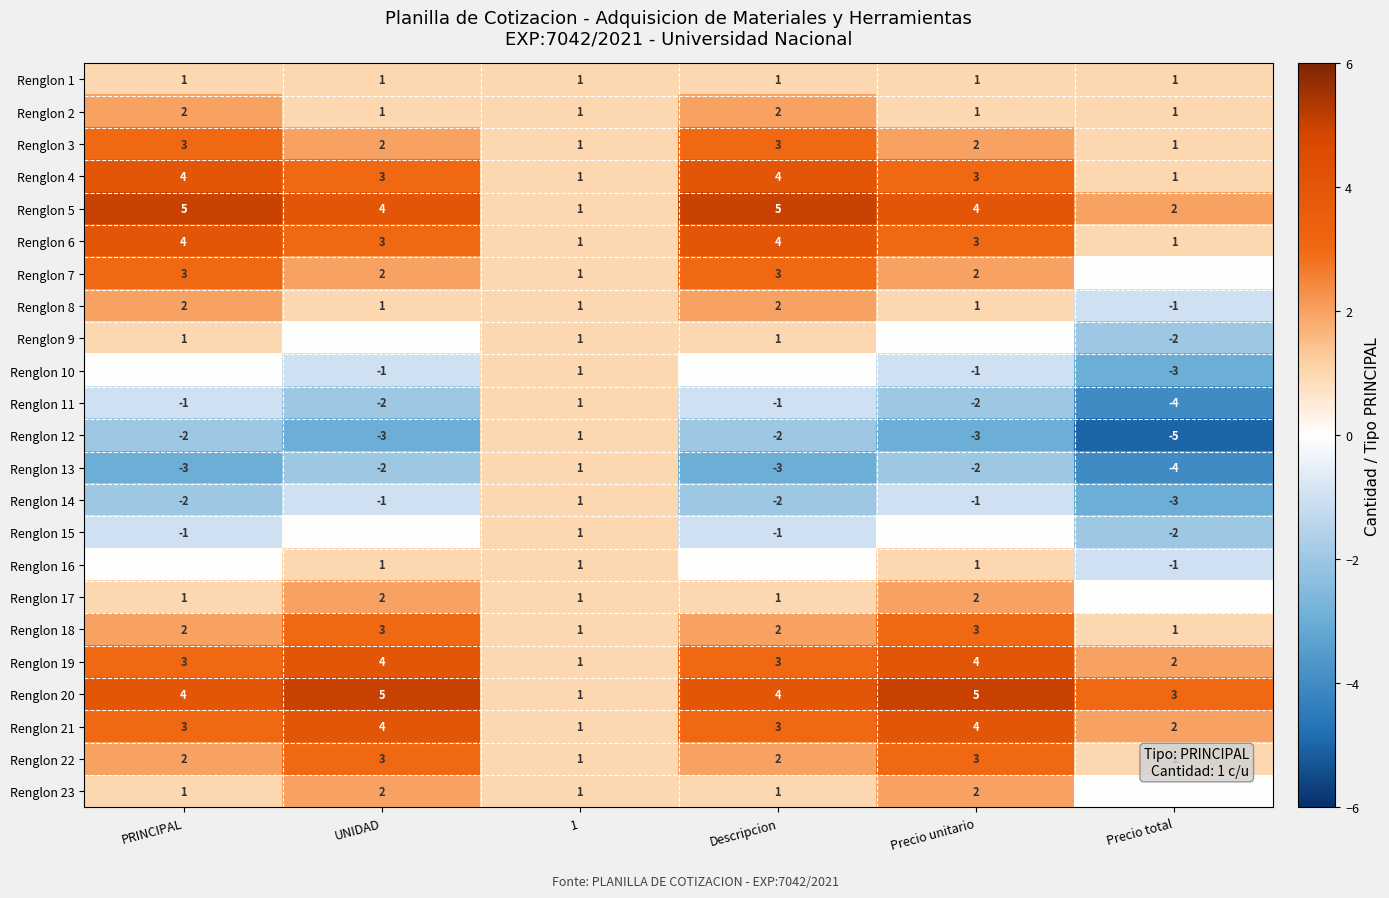

How many Renglon 21 values are between 2 and 4?

5